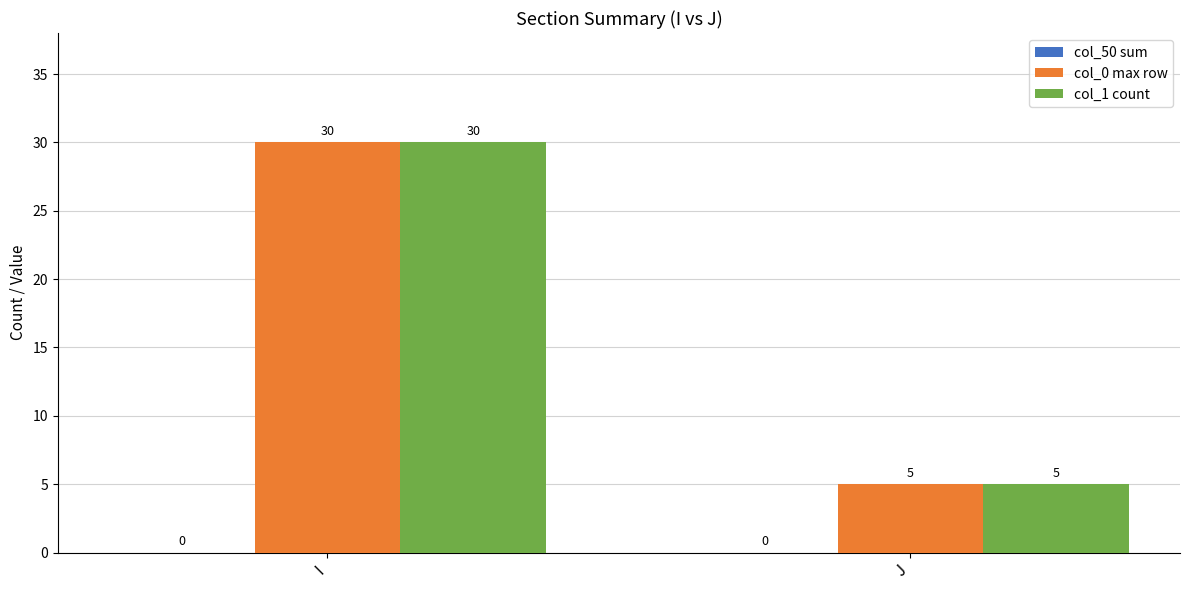

The col_1 count series shows 53 at I. True or false?

False